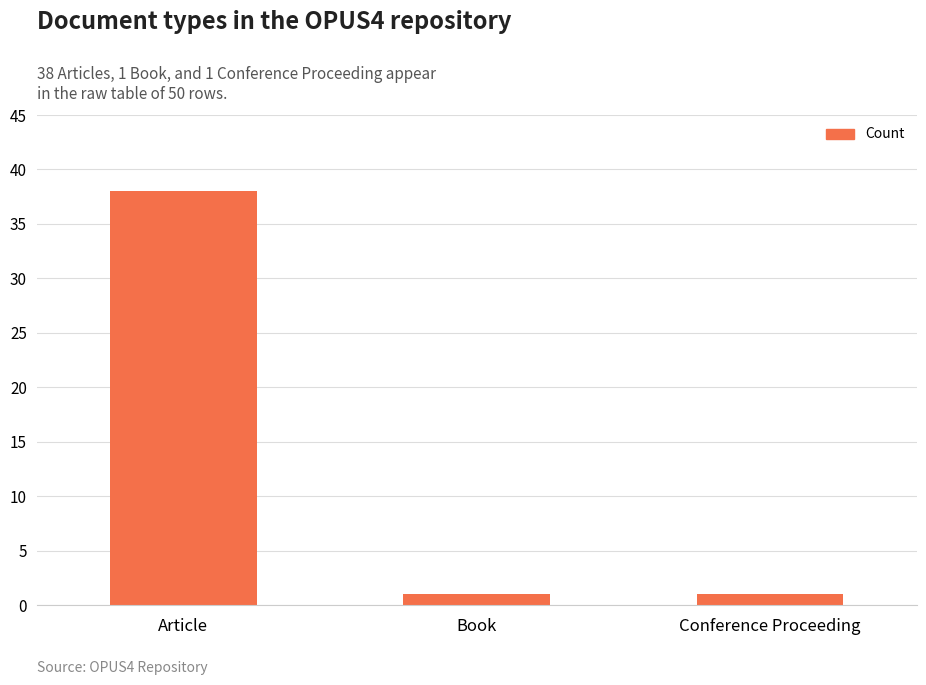

Reading left to right, transcribe all the data shown in this chart.

38	1	1